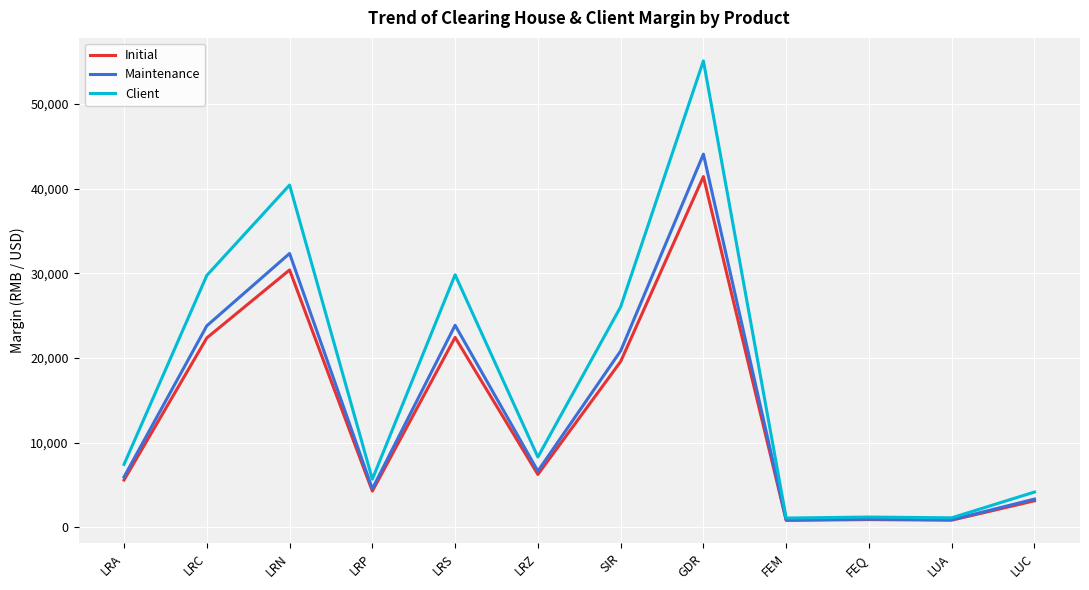

At which category is the sum across all series the highest?

GDR